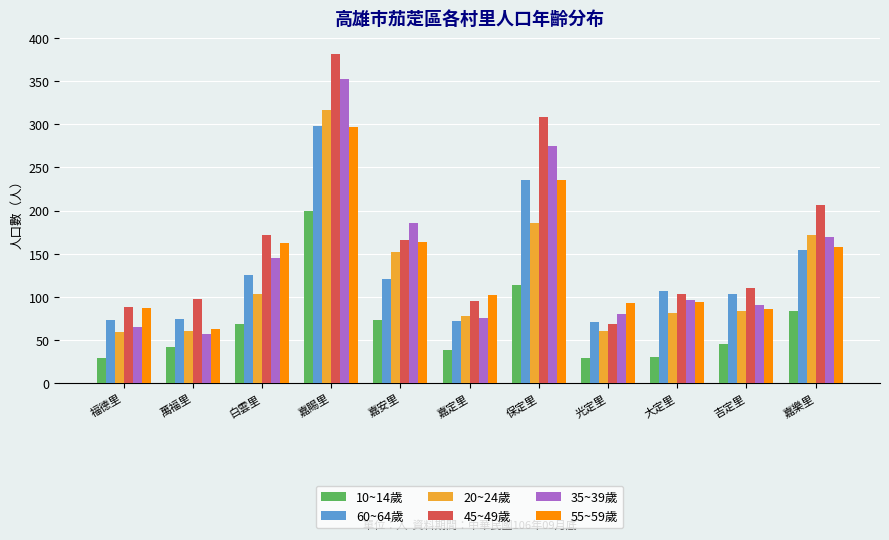

Which series has the largest range (max minus min)?

45~49歲